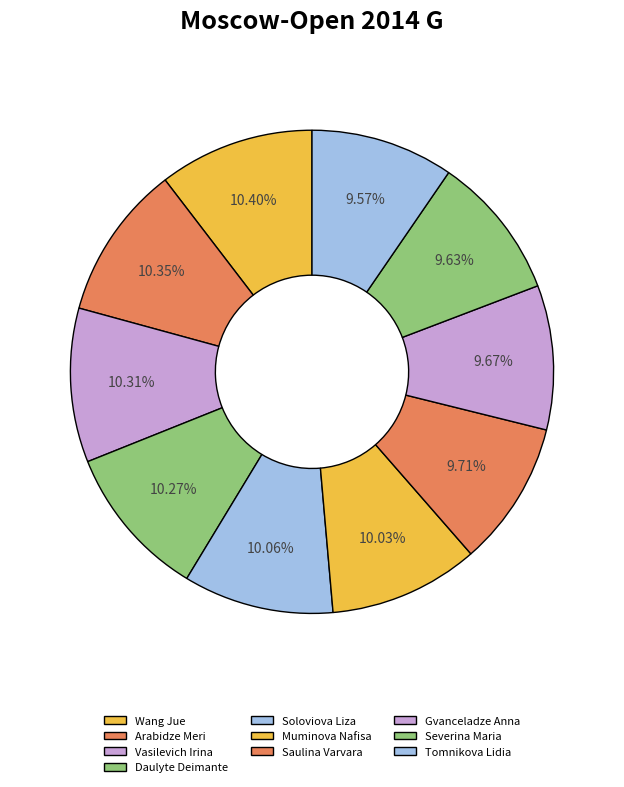

To the nearest percent, what percentage of the pie is Wang Jue?

10%